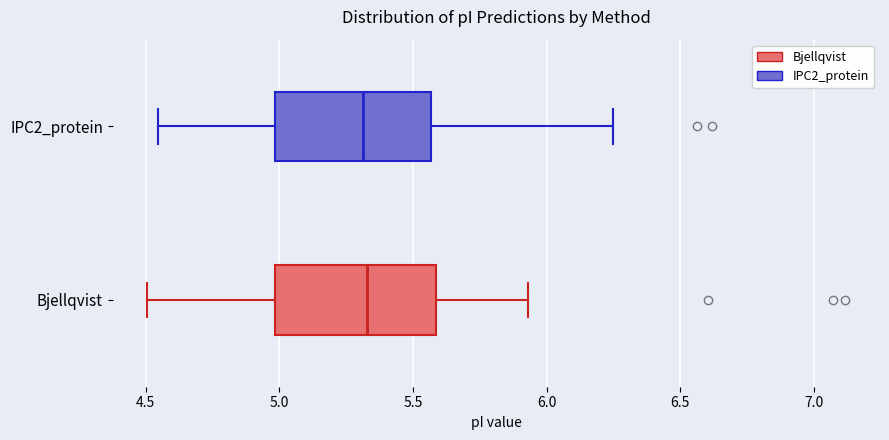

Where does the median line of the box for IPC2_protein sit on the x-axis? The values are not printed on the chart, so give them approximately, as read against the axis.

5.30